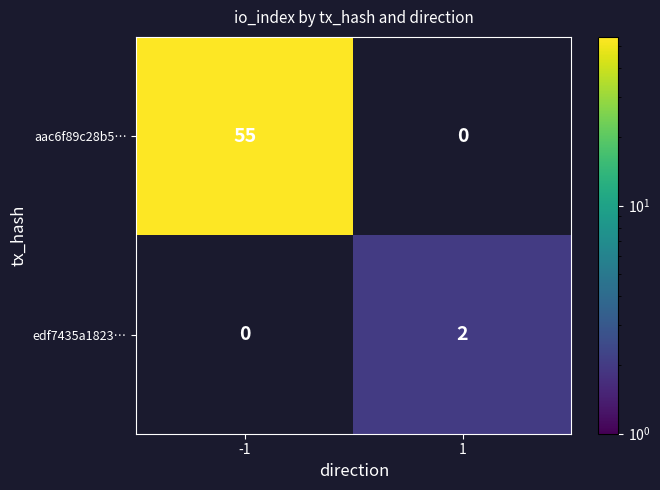

What is the spread (max minus min) of values at -1?

55